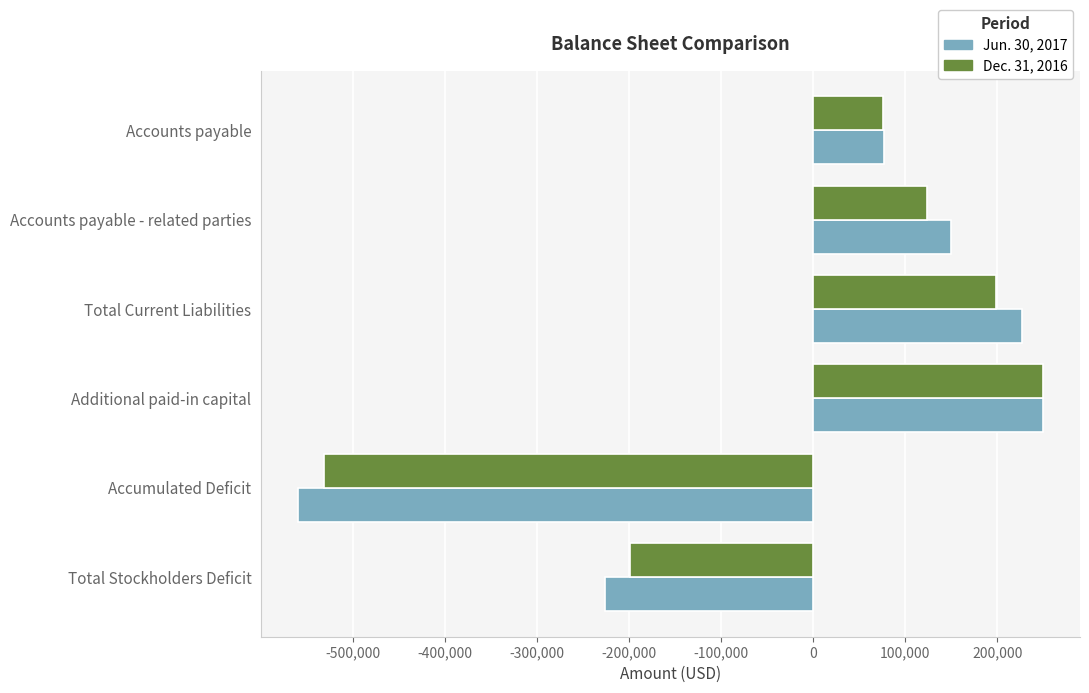

Which series has the largest range (max minus min)?

Jun. 30, 2017